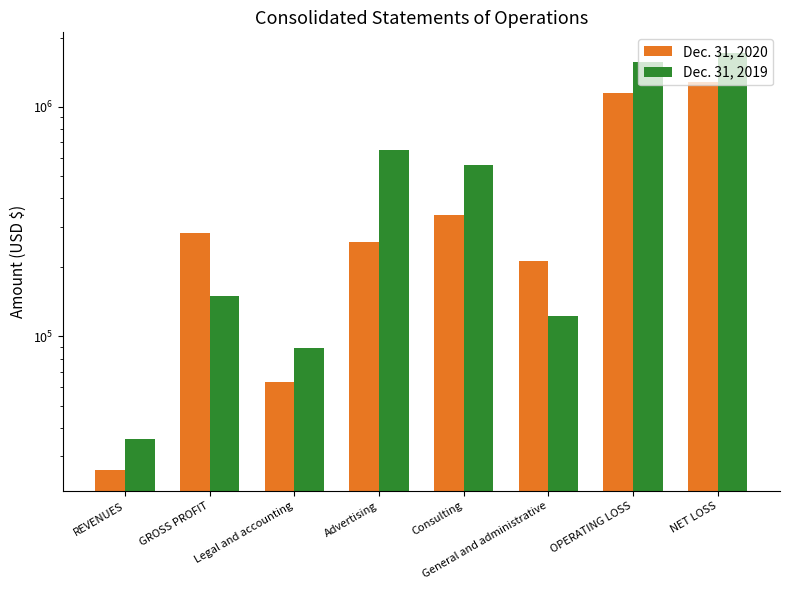

What position from the left is OPERATING LOSS?

7